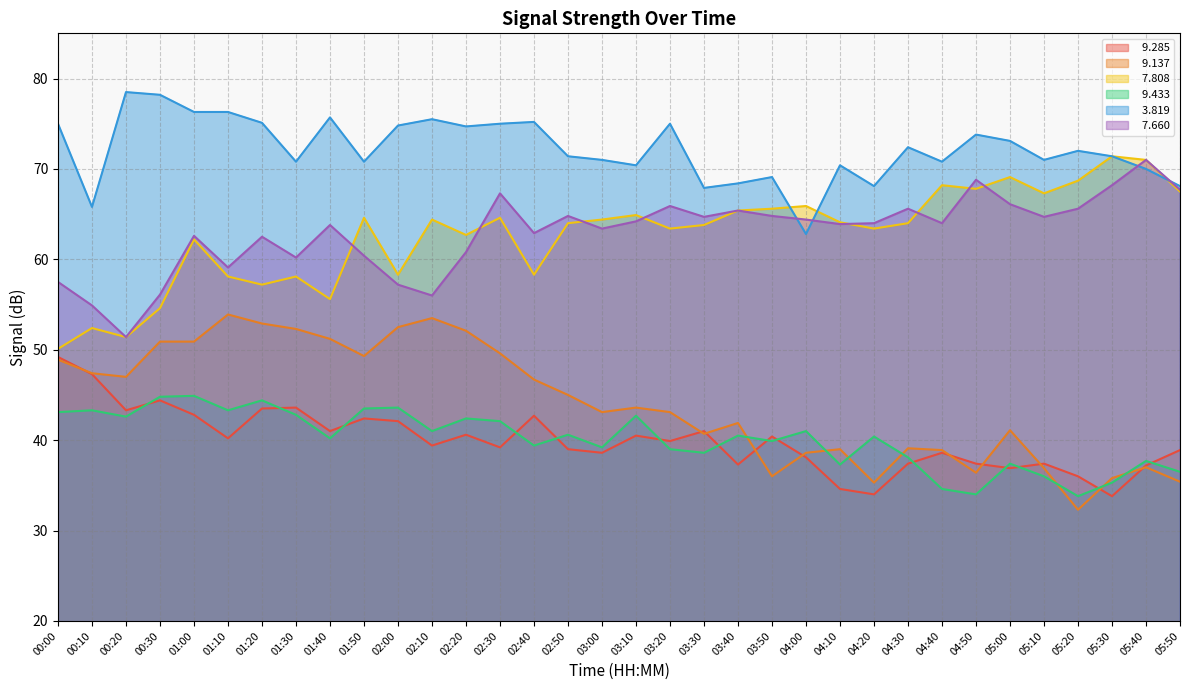

True or false:   9.433 and   3.819 cross at least once.

False